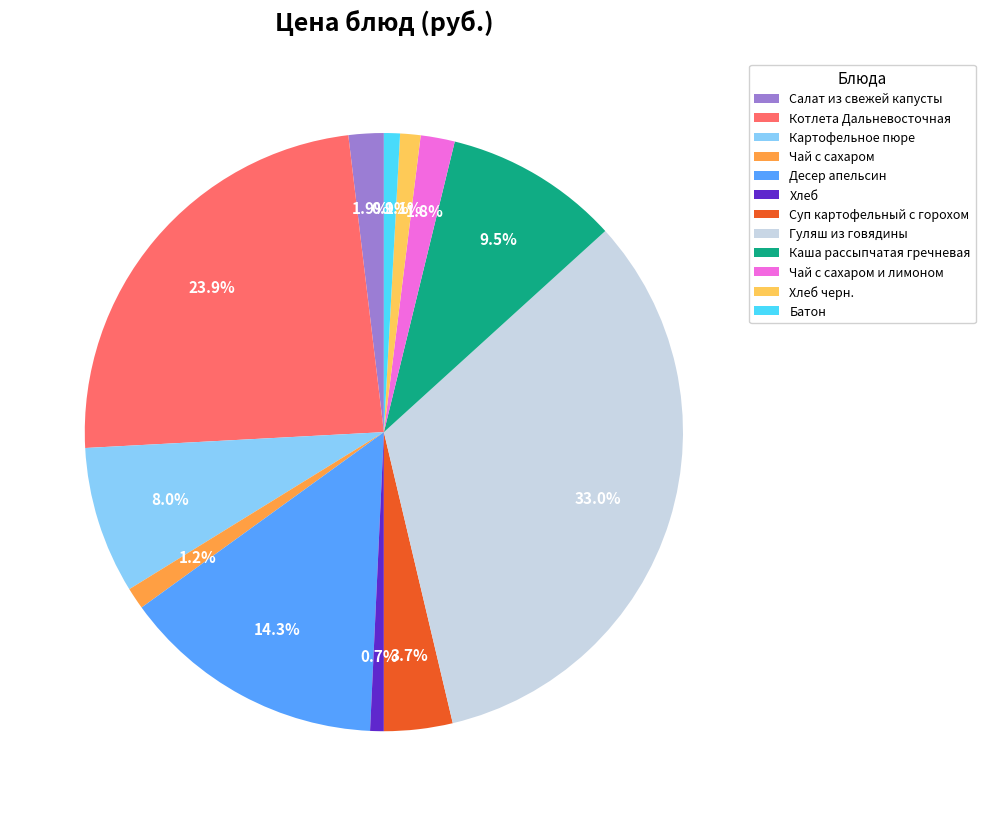

Approximately how many times larger is the value at Чай с сахаром compared to Батон?

1.4